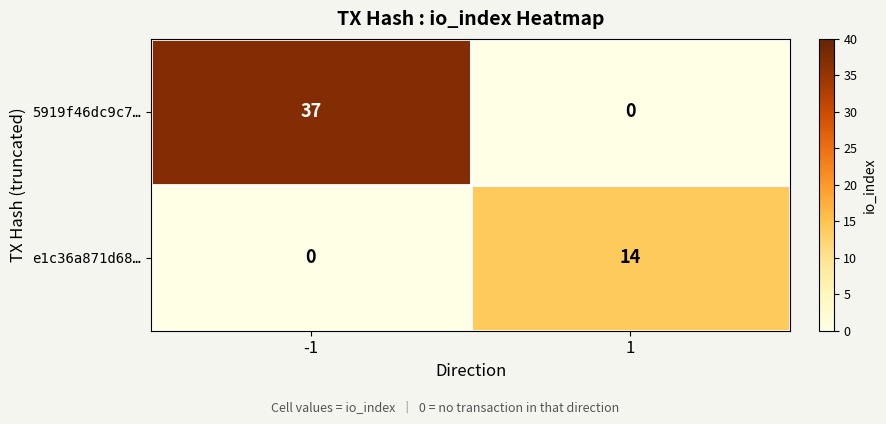

Reading left to right, transcribe all the data shown in this chart.

5919f46dc9c7…: -1=37	1=0
e1c36a871d68…: -1=0	1=14